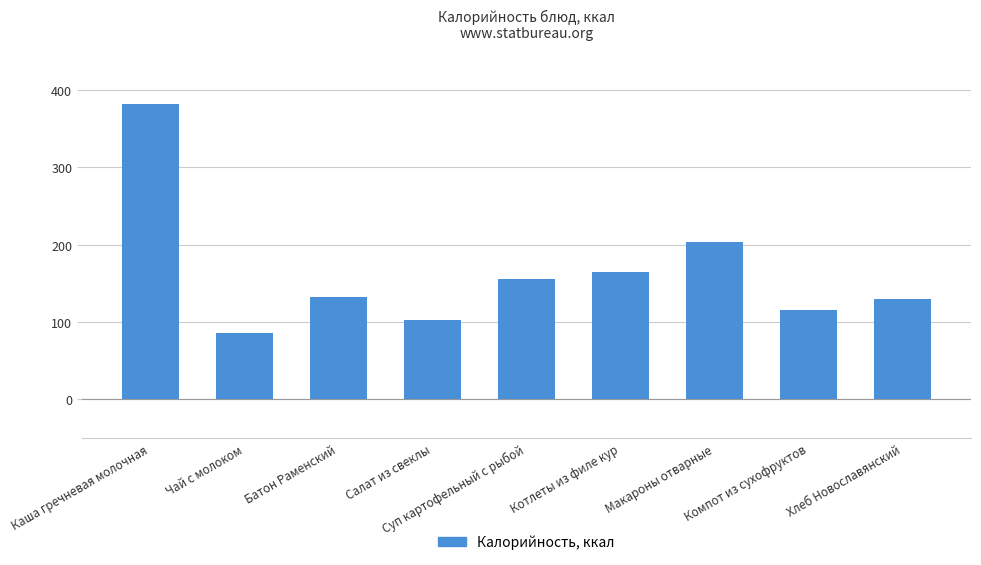

What is the change in value from Чай с молоком to Компот из сухофруктов?

+30.0